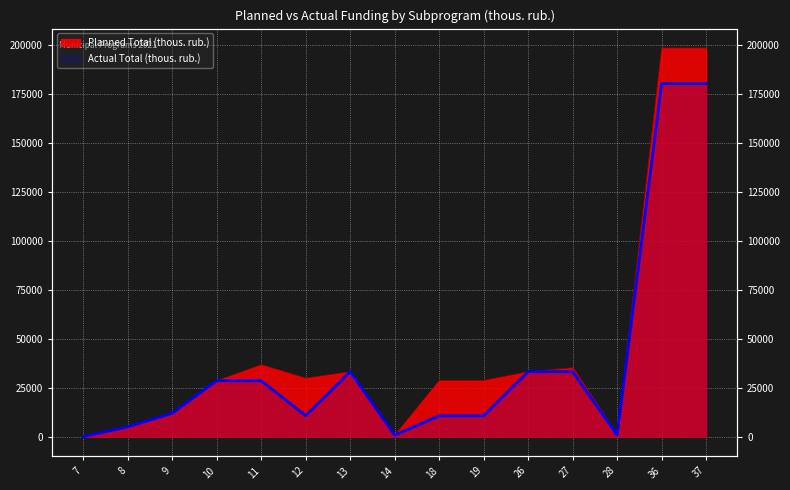

The value of Actual Total (thous. rub.) at 7 is -93112.2. True or false?

False